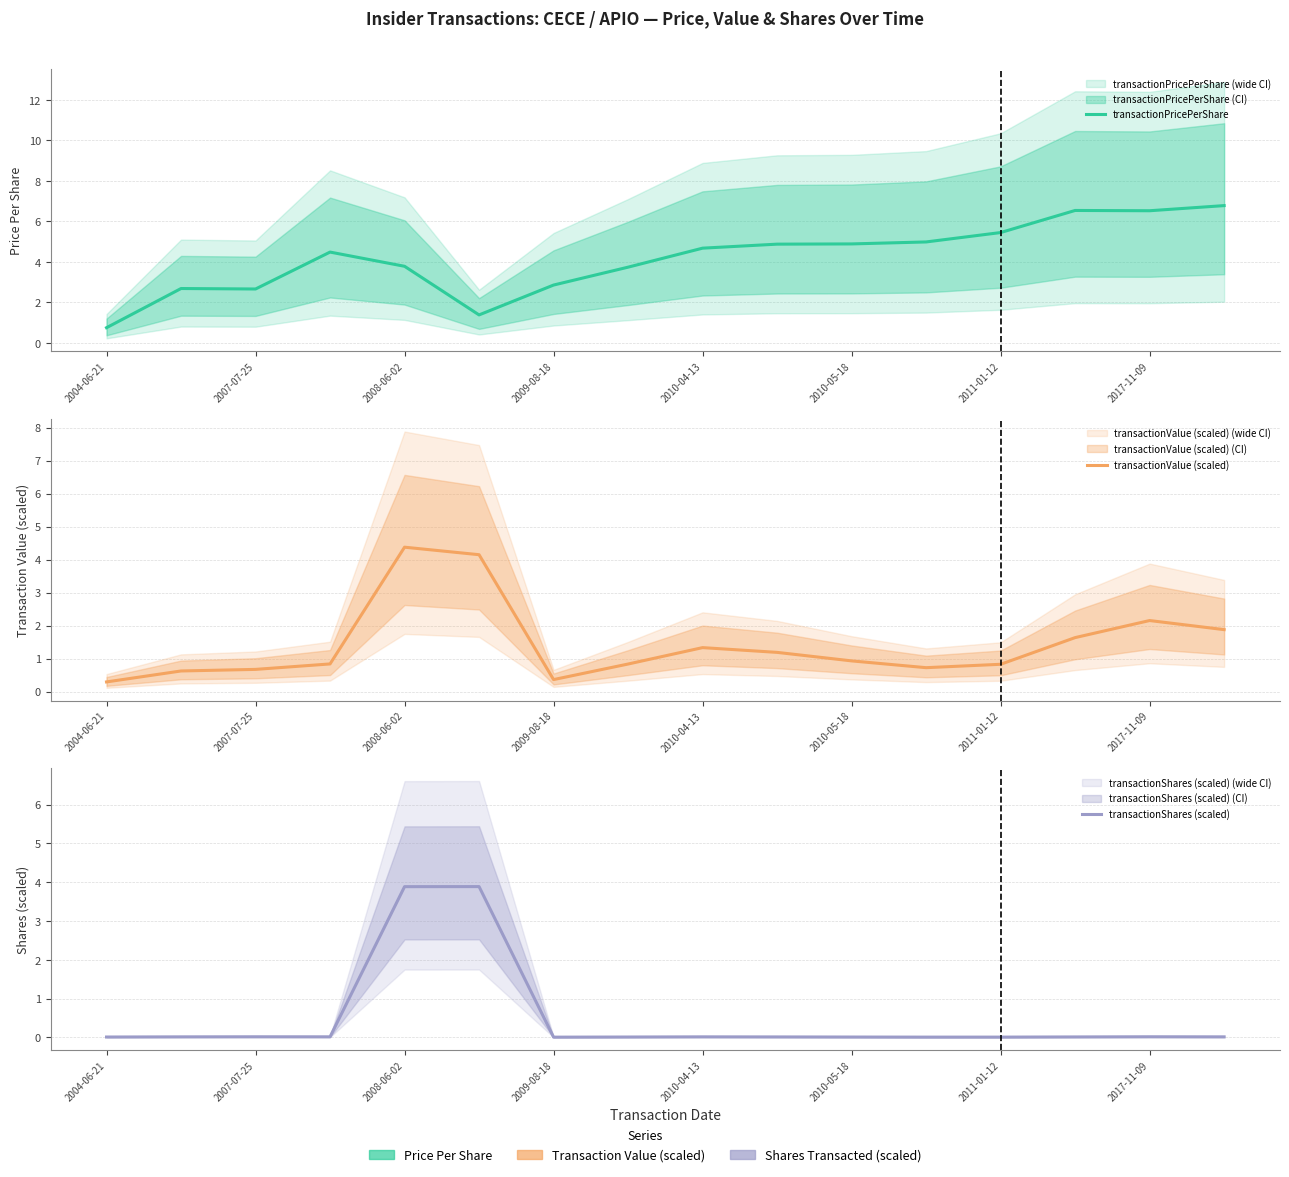

How many lines are shown in the chart?

3